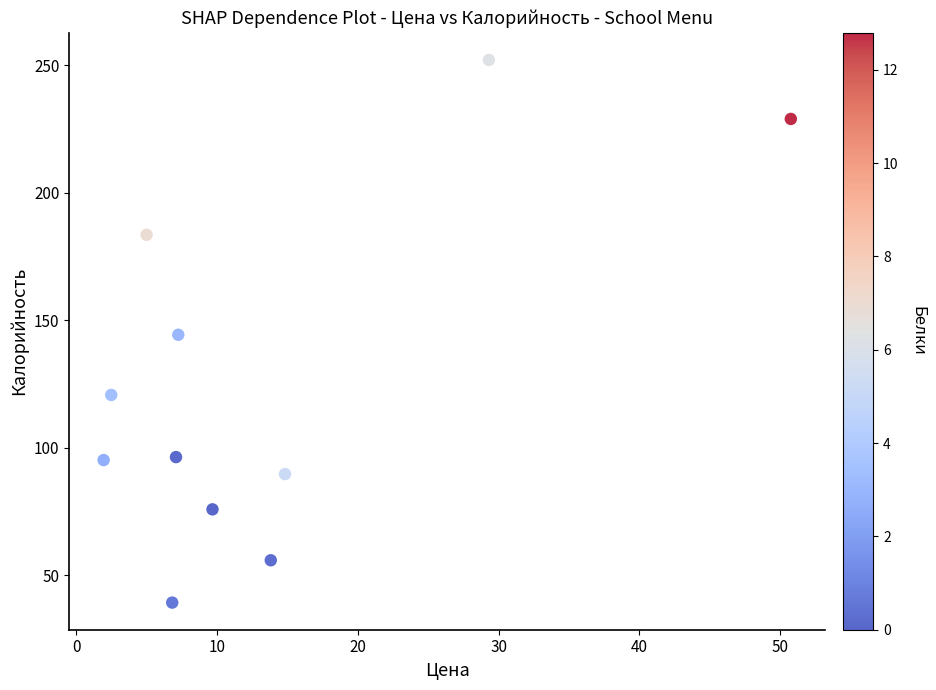

What is the average Y value?

125.6